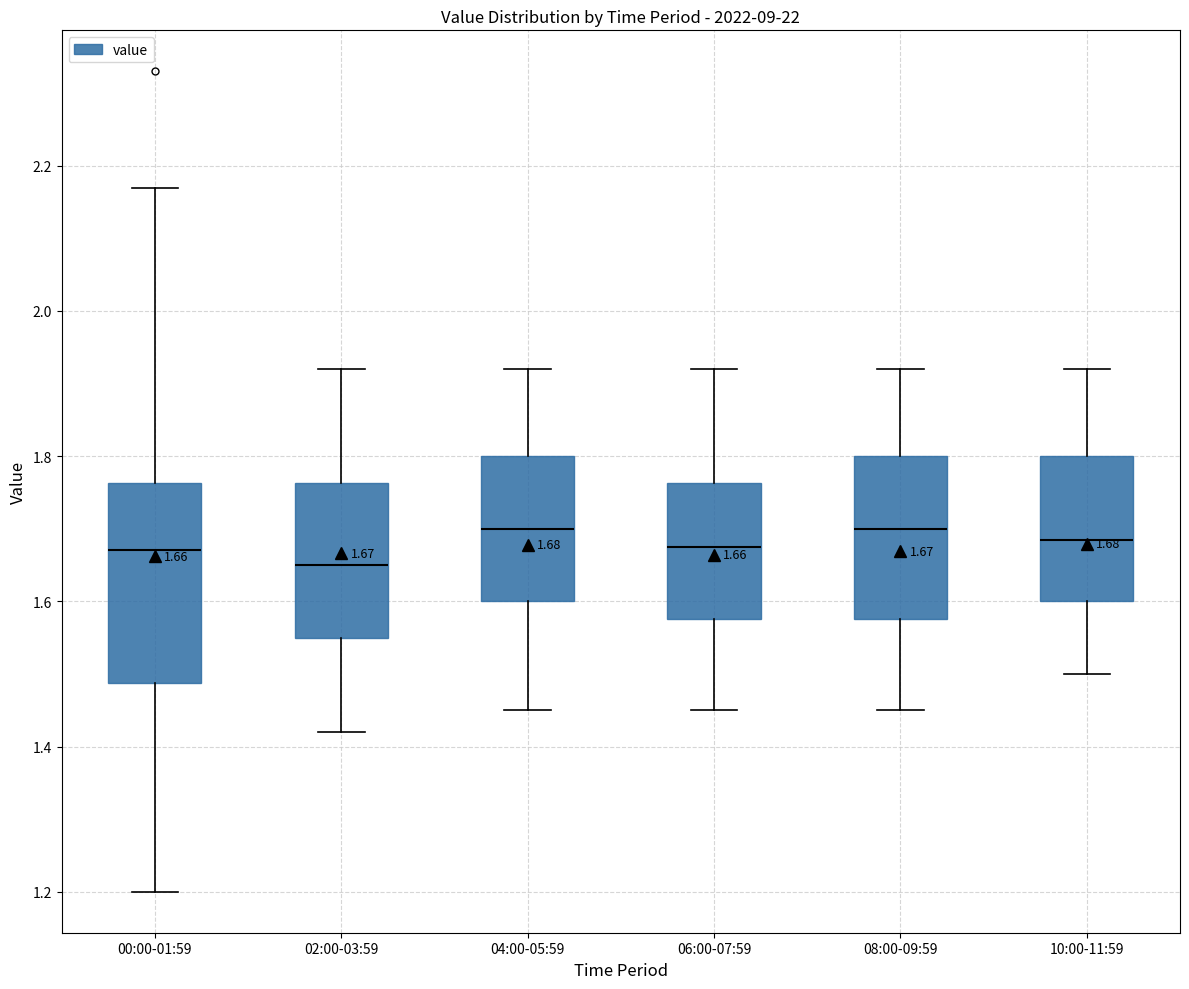

Which box has the lowest median line?

02:00-03:59